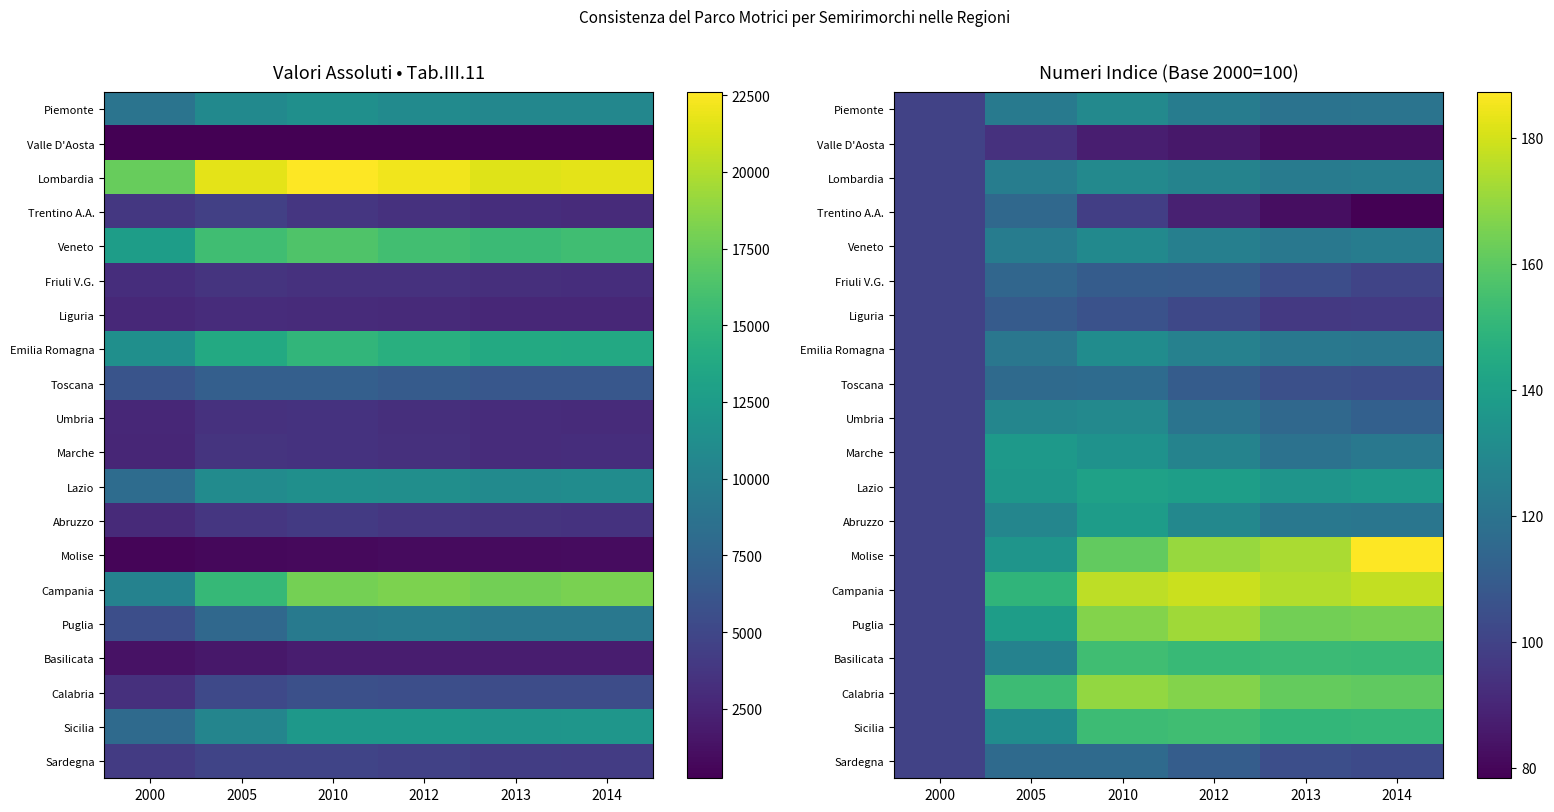

The value of Lombardia at 2005 is 124.3. True or false?

True